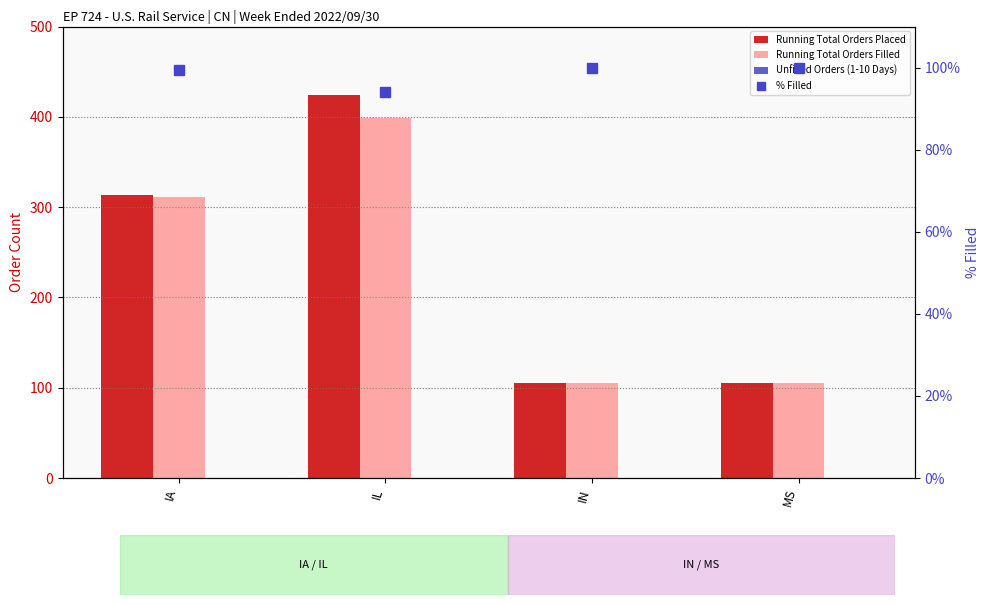

What is the label of the 1st bar from the right?

MS